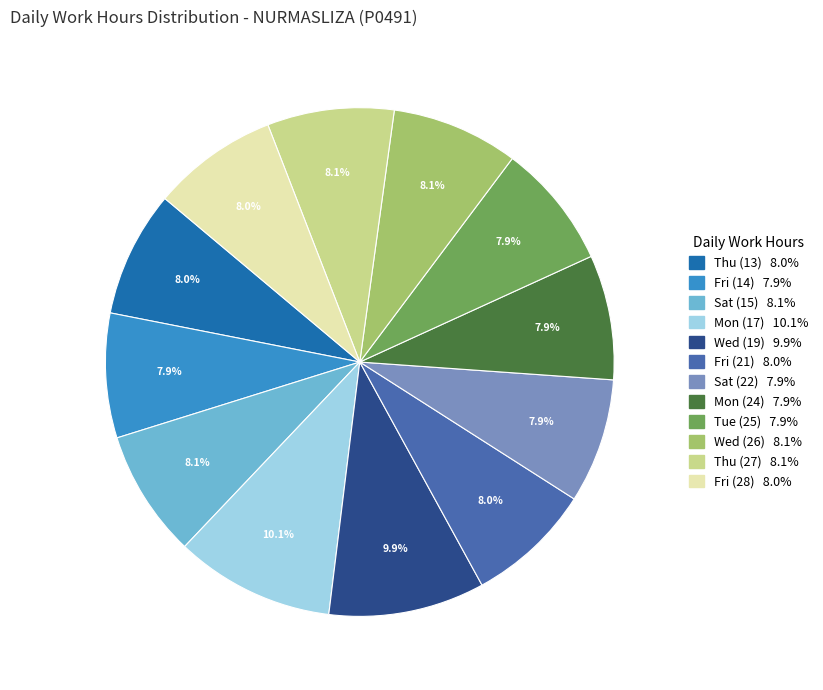

Approximately how many times larger is the value at Tue (25) compared to Mon (17)?

0.8